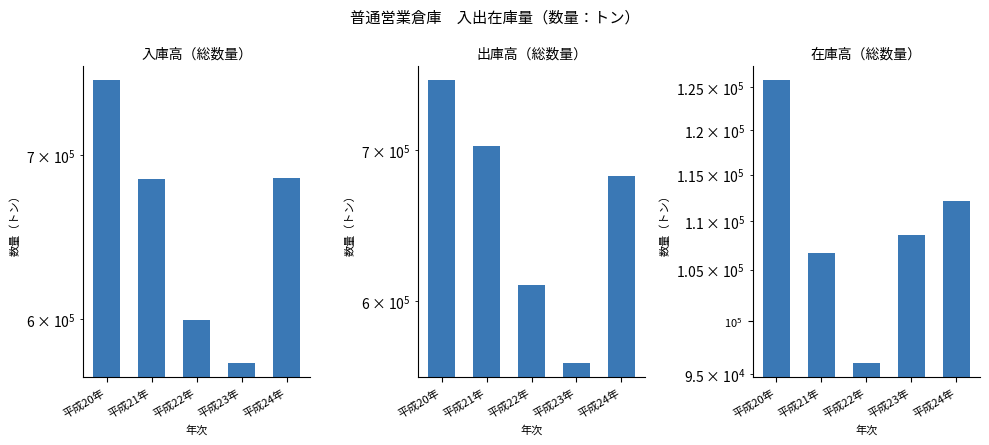

What is the label of the 2nd bar from the left?

平成21年